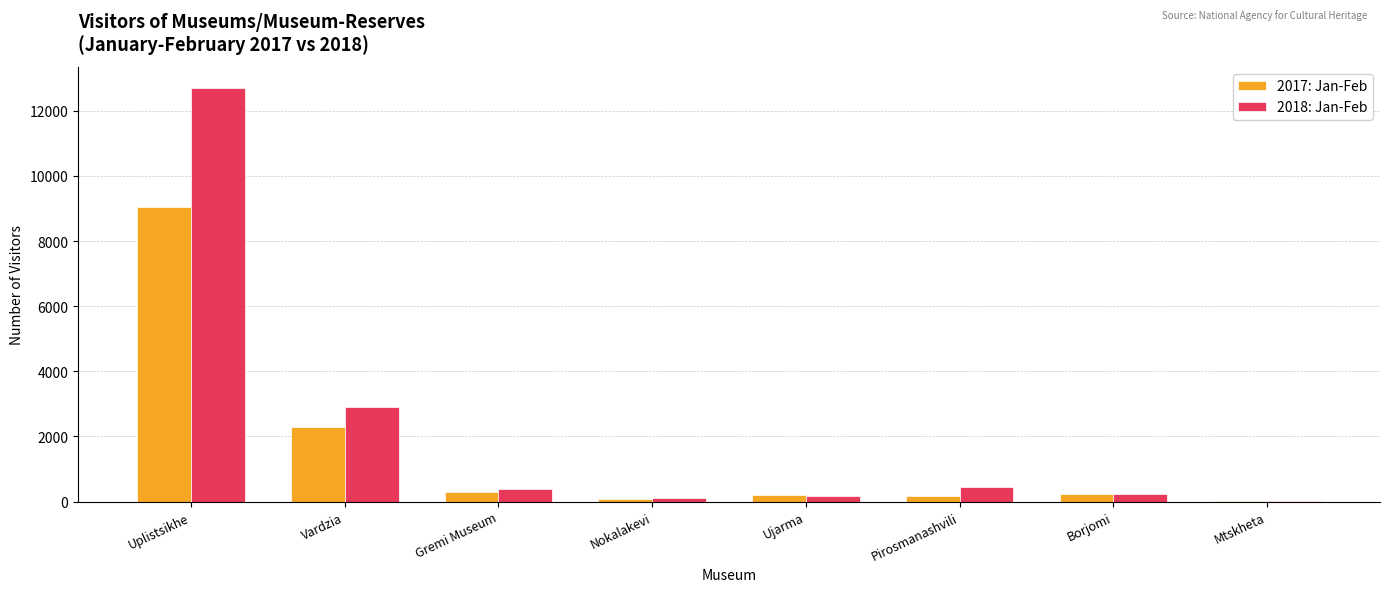

What is the greatest value displayed?

12715